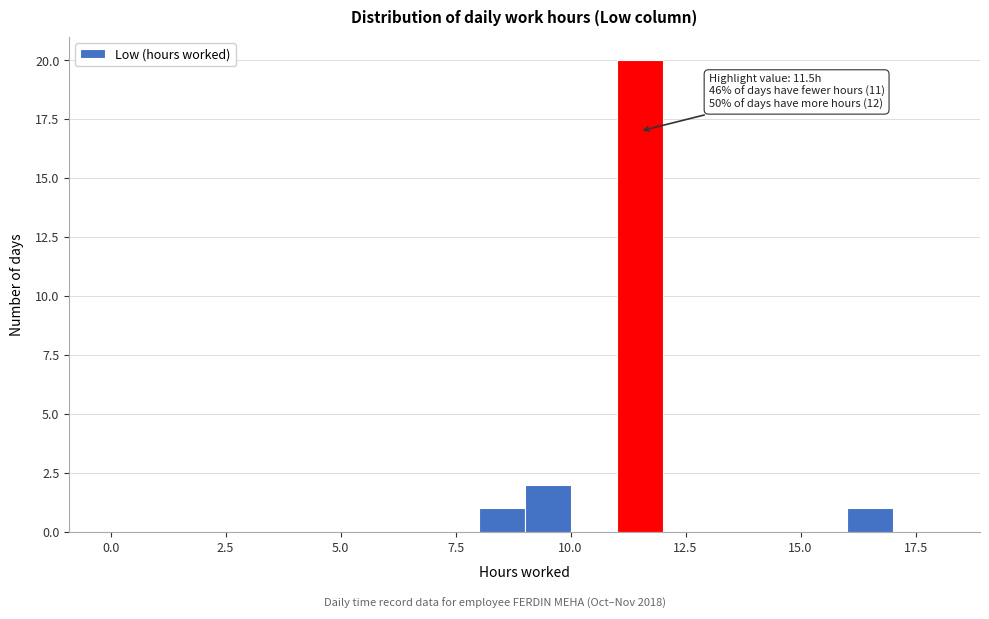

Around what value on the x-axis is the tallest bar? Give the approximate position of its centre, as read against the axis.

11.5